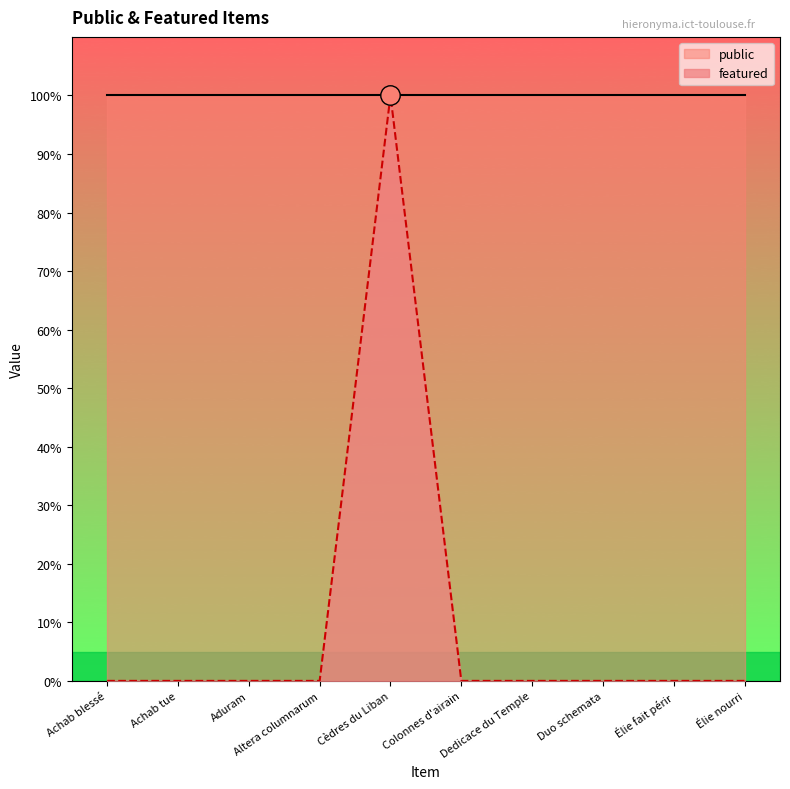

Count the number of categories in the chart.

10